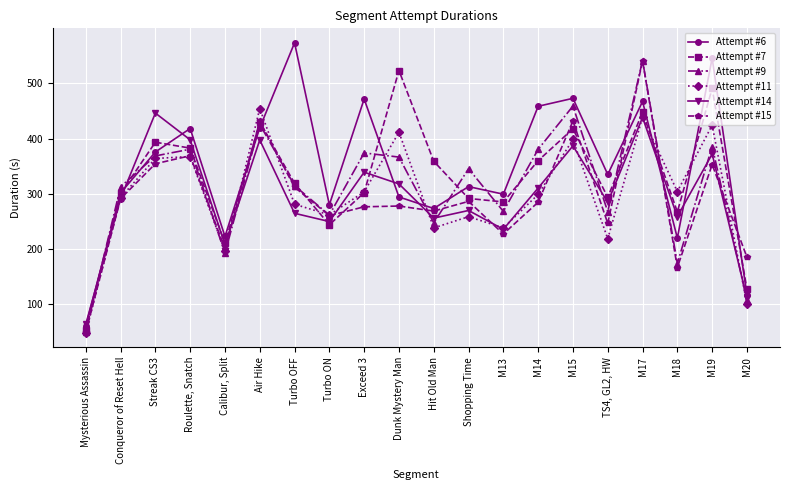

How many data points in Attempt #6 are less than 334?

10